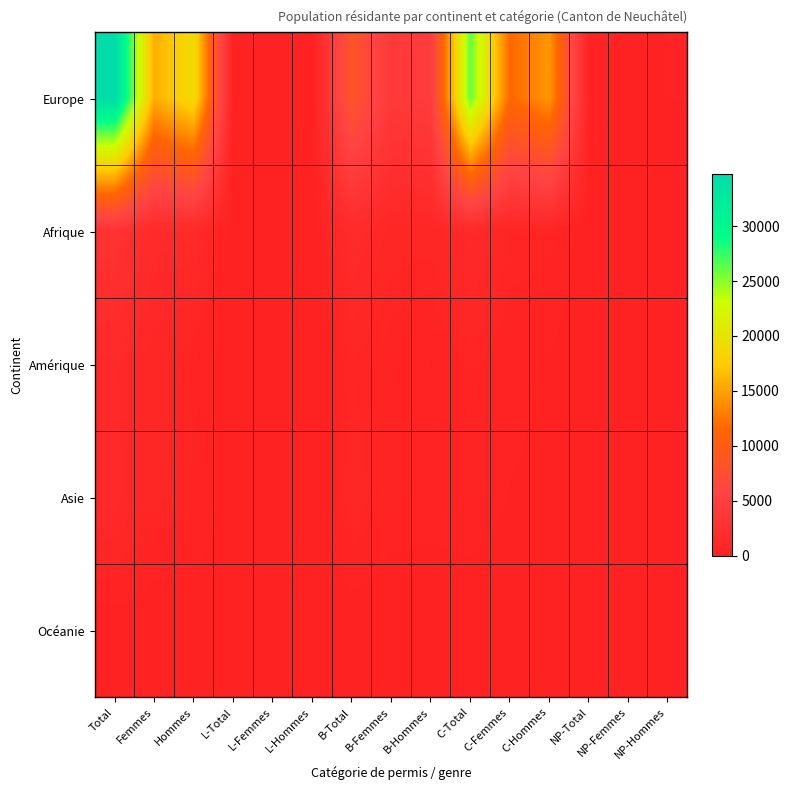

Reading right to left, extract all data points from this chart.

Europe: NP-Hommes=276	NP-Femmes=172	NP-Total=448	C-Hommes=14457	C-Femmes=11694	C-Total=26151	B-Hommes=4585	B-Femmes=3982	B-Total=8567	L-Hommes=42	L-Femmes=17	L-Total=59	Hommes=19084	Femmes=15693	Total=34777
Afrique: NP-Hommes=7	NP-Femmes=15	NP-Total=22	C-Hommes=659	C-Femmes=685	C-Total=1344	B-Hommes=783	B-Femmes=808	B-Total=1591	L-Hommes=3	L-Femmes=2	L-Total=5	Hommes=1445	Femmes=1495	Total=2940
Amérique: NP-Hommes=16	NP-Femmes=39	NP-Total=55	C-Hommes=233	C-Femmes=355	C-Total=588	B-Hommes=260	B-Femmes=401	B-Total=661	L-Hommes=7	L-Femmes=5	L-Total=12	Hommes=500	Femmes=761	Total=1261
Asie: NP-Hommes=20	NP-Femmes=13	NP-Total=33	C-Hommes=218	C-Femmes=261	C-Total=479	B-Hommes=404	B-Femmes=456	B-Total=860	L-Hommes=12	L-Femmes=8	L-Total=20	Hommes=634	Femmes=725	Total=1359
Océanie: NP-Hommes=0	NP-Femmes=0	NP-Total=0	C-Hommes=6	C-Femmes=6	C-Total=12	B-Hommes=13	B-Femmes=9	B-Total=22	L-Hommes=0	L-Femmes=0	L-Total=0	Hommes=19	Femmes=15	Total=34